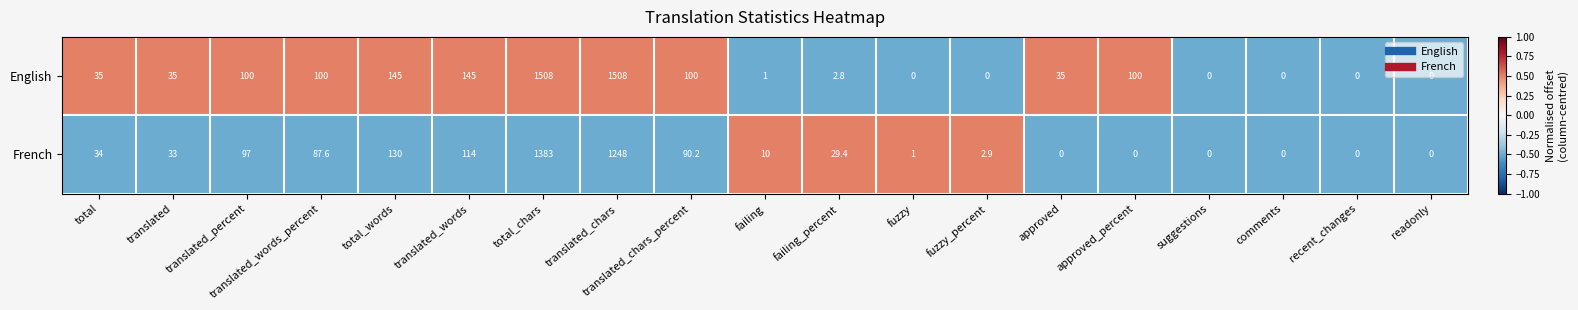

The value of French at fuzzy_percent is 2.9. True or false?

True